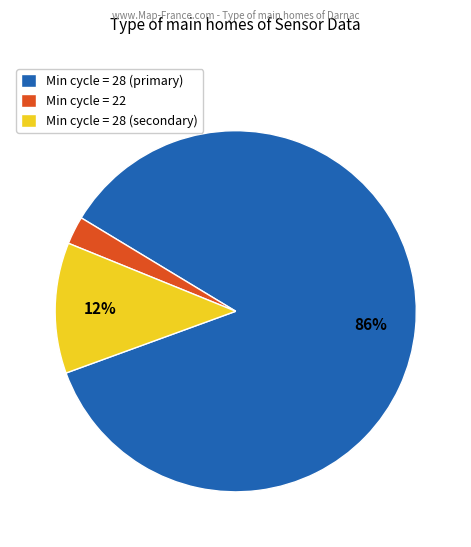

What is the largest slice in the pie chart?

Min cycle = 28 (primary)